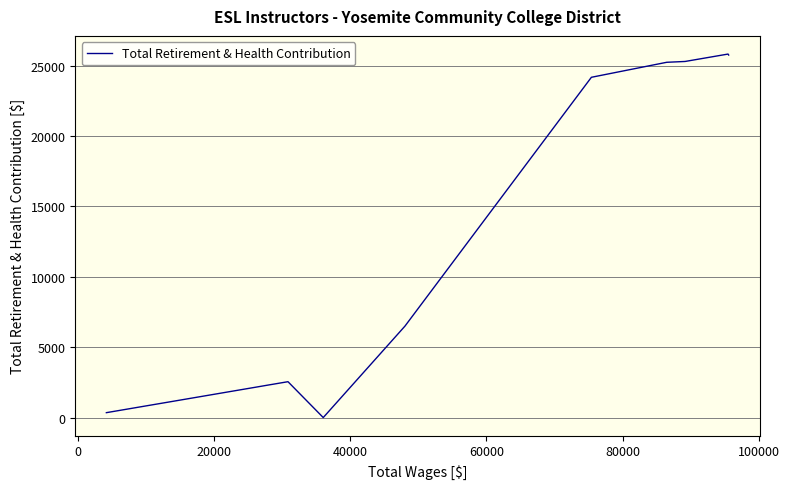

What is the difference between the maximum and minimum values?

25813